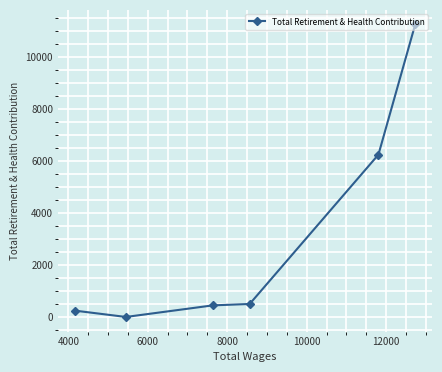

How many lines are shown in the chart?

1